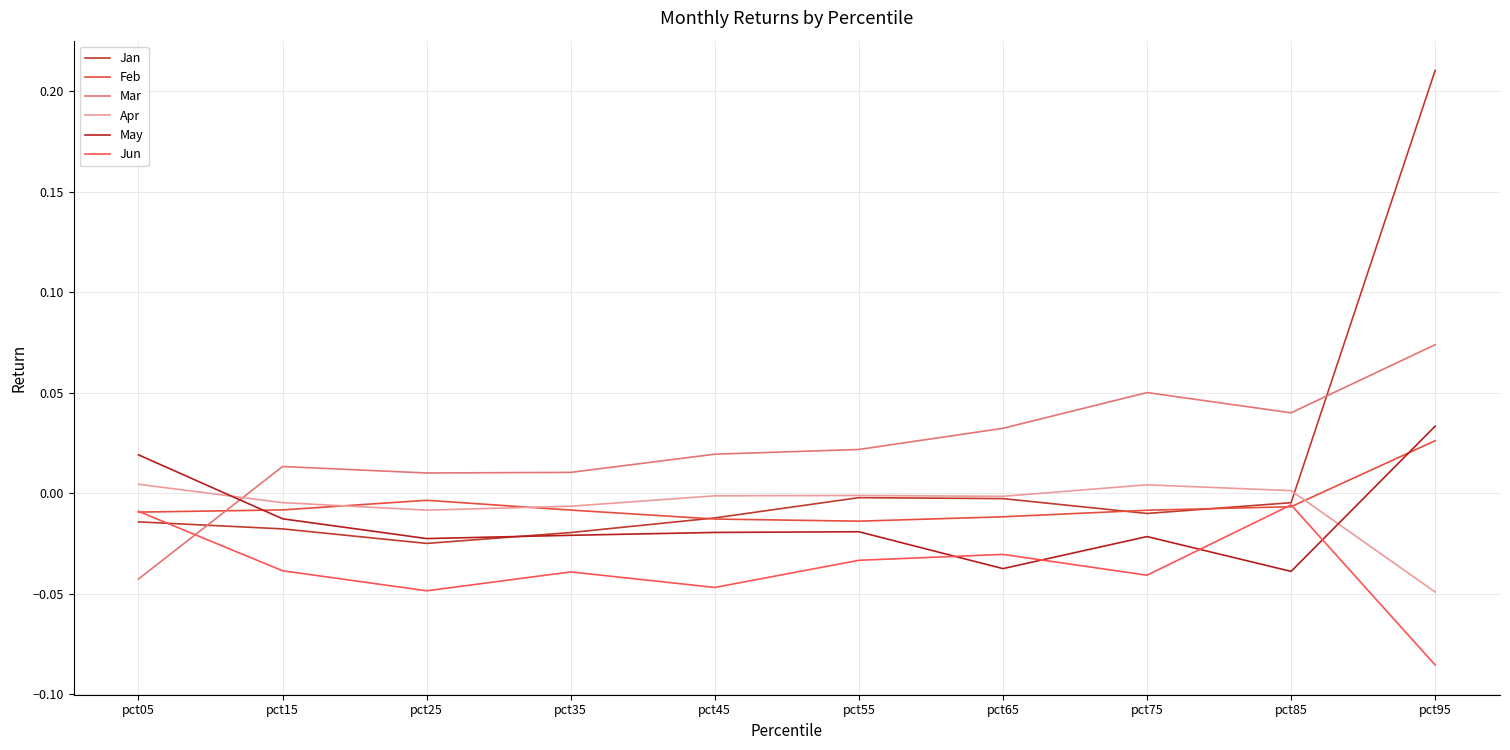

How many distinct data groups are displayed?

6